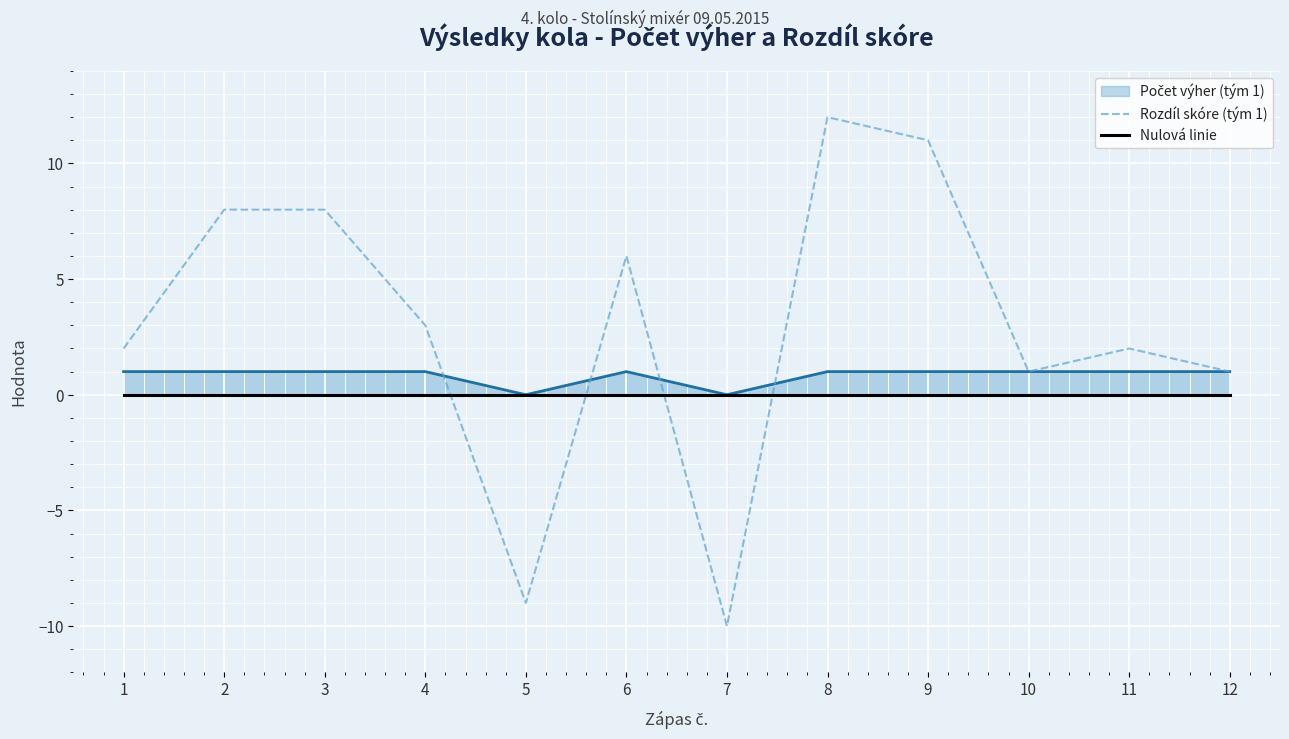

Where does the Rozdíl skóre (tým 1) series first go above 3?

2